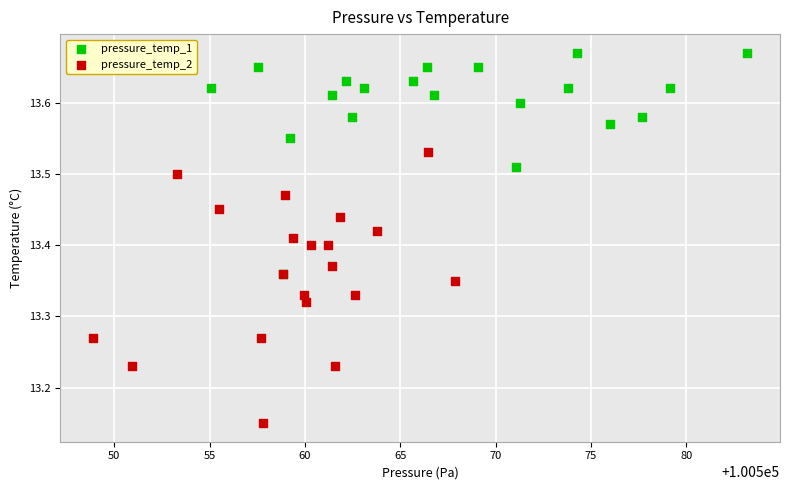

Which series has the largest Y range (max minus min)?

pressure_temp_2